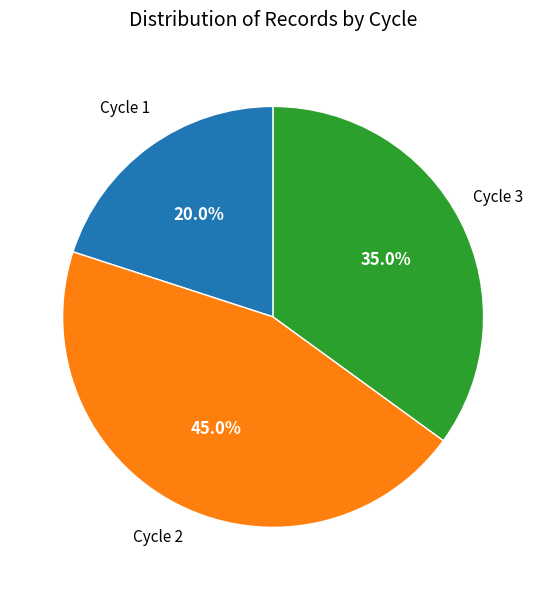

Is there a majority slice in this chart?

No